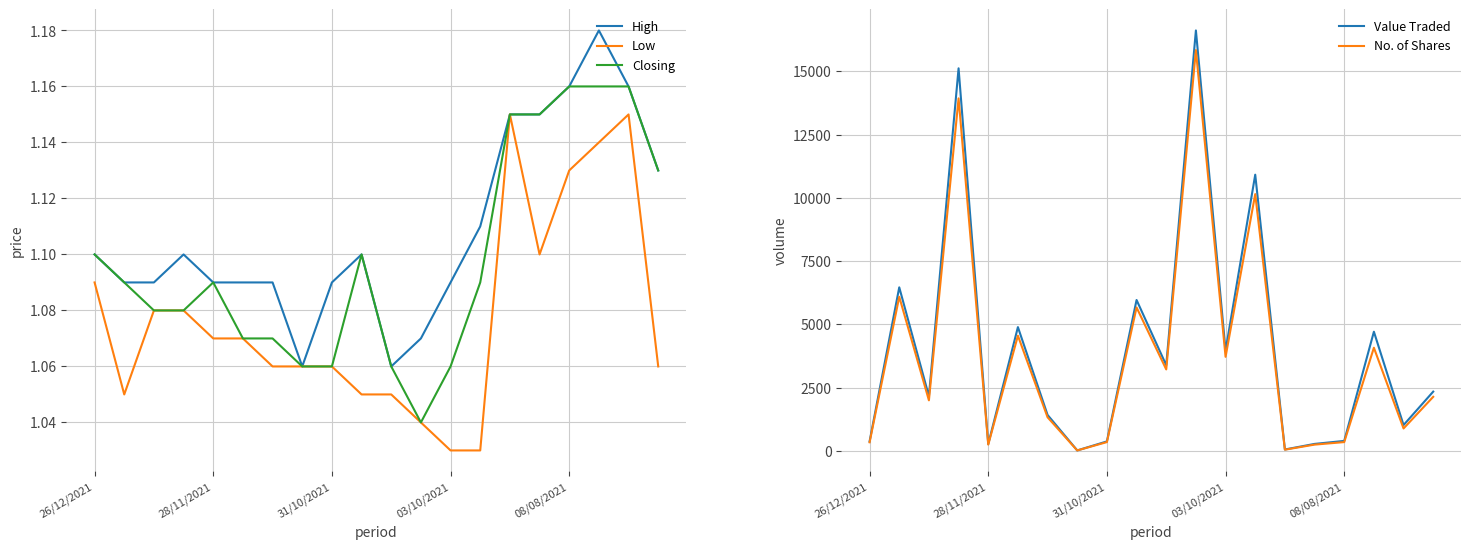

What is the difference between the maximum and minimum values in the Low series?

0.1